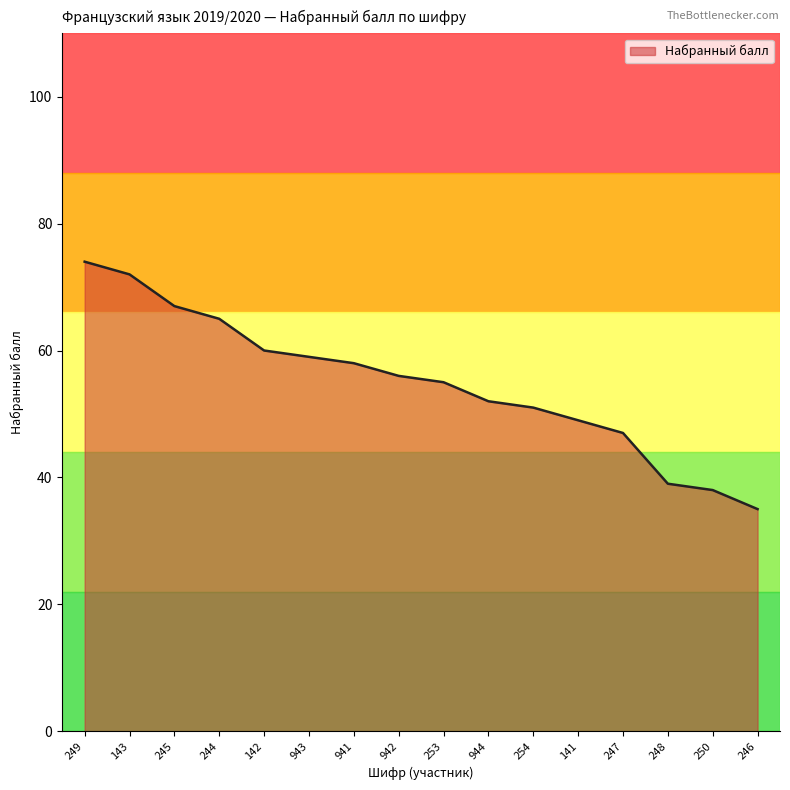

How many values are below 56?

8